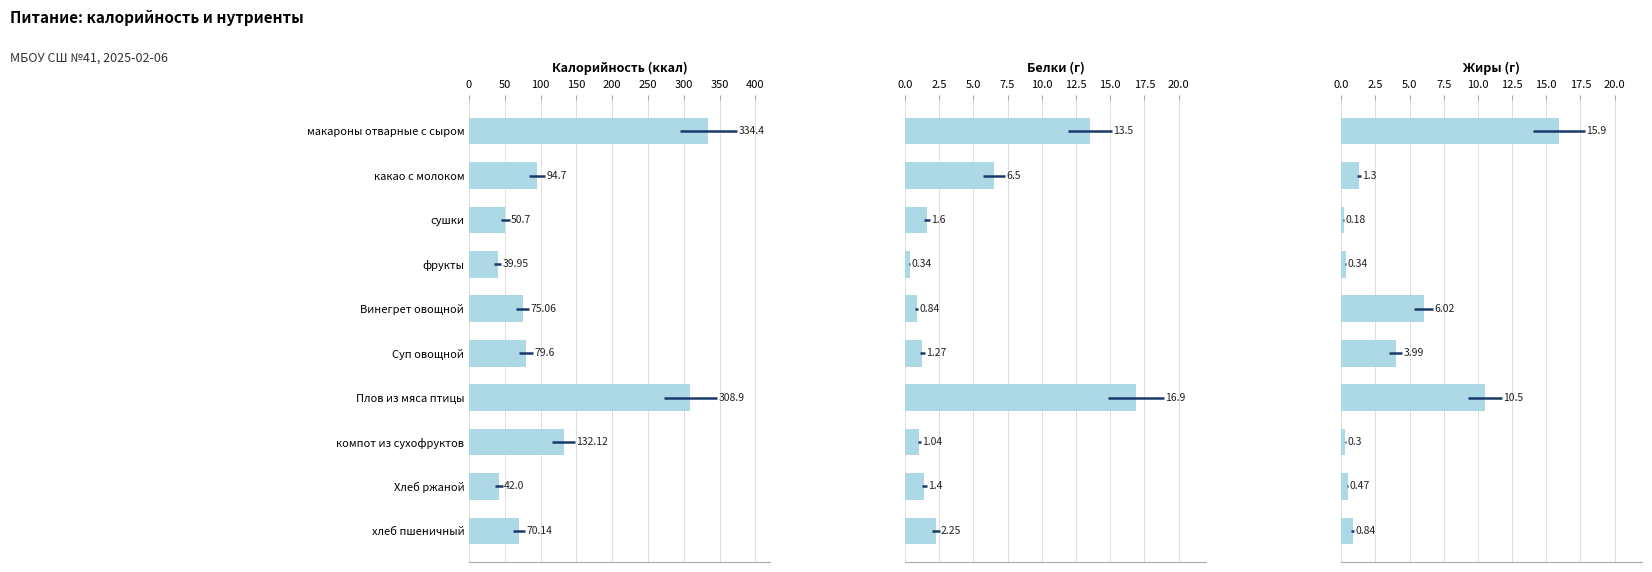

How many values in the Белки series exceed 1?

8